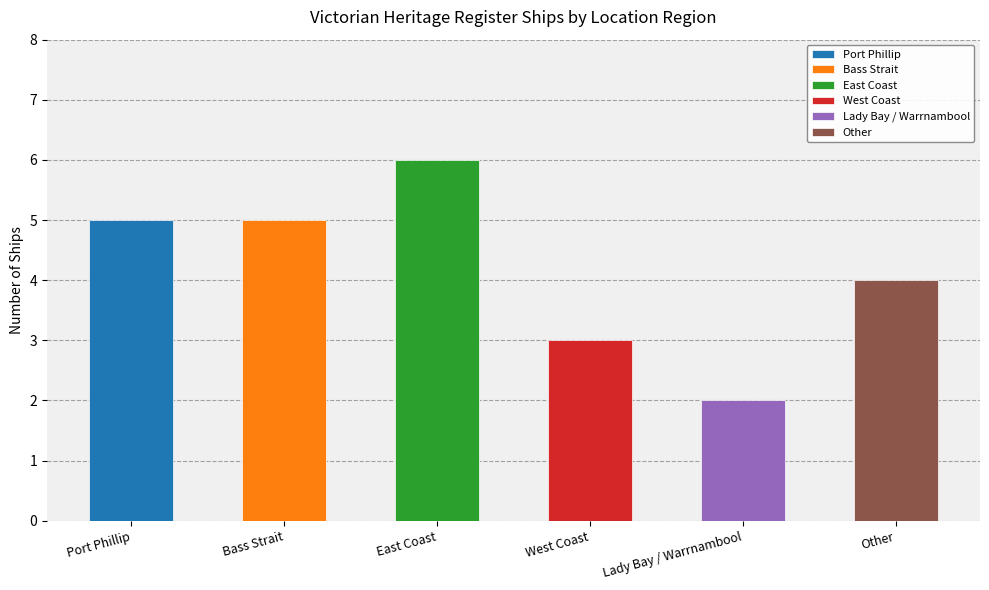

Reading left to right, extract all data points from this chart.

Port Phillip=5	Bass Strait=5	East Coast=6	West Coast=3	Lady Bay / Warrnambool=2	Other=4